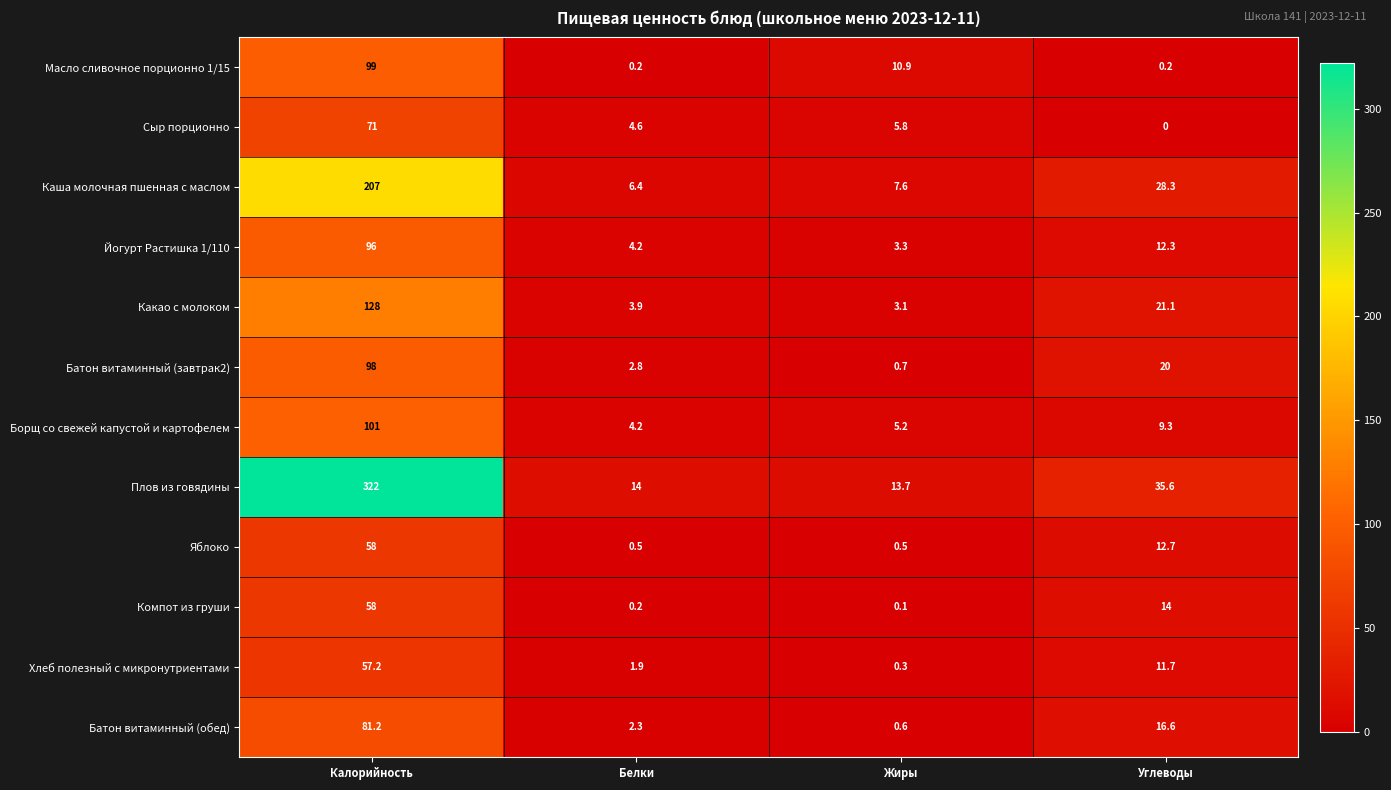

The Сыр порционно series shows 31.1 at Углеводы. True or false?

False